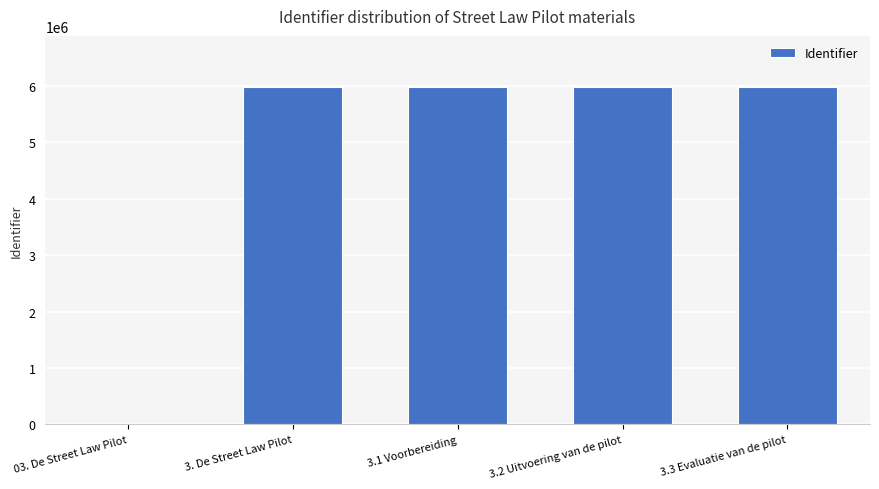

At which label is the value closest to 2995561?

3. De Street Law Pilot